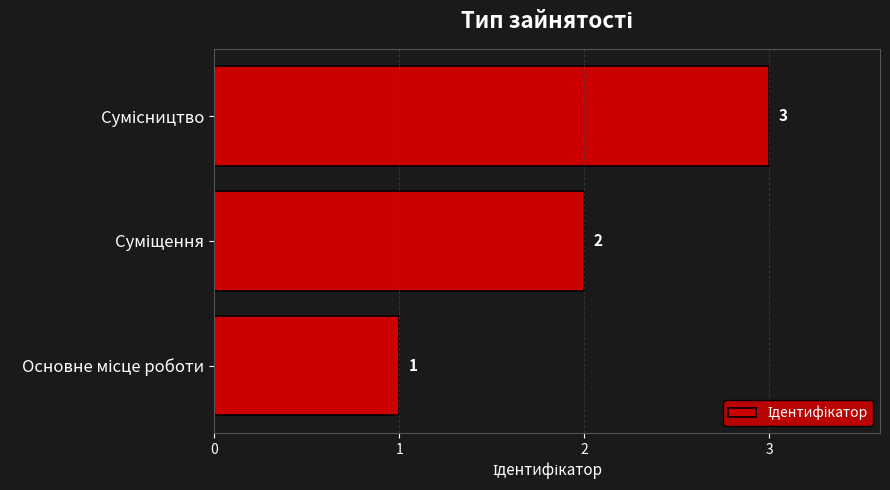

Count the values in the range 1 to 3.

3